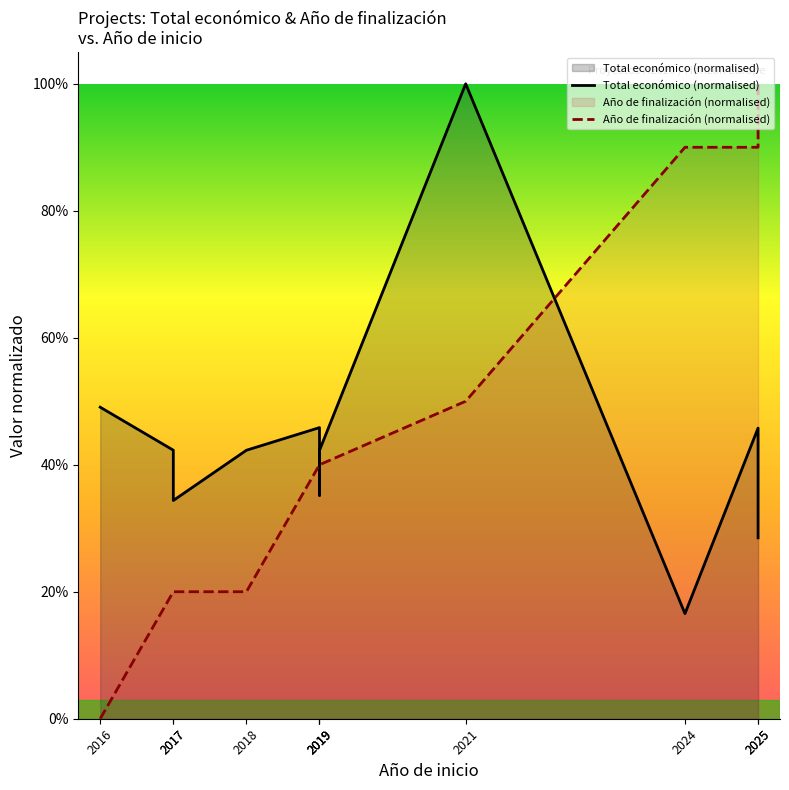

What are all the series names shown in the legend?

Total económico (normalised), Año de finalización (normalised)